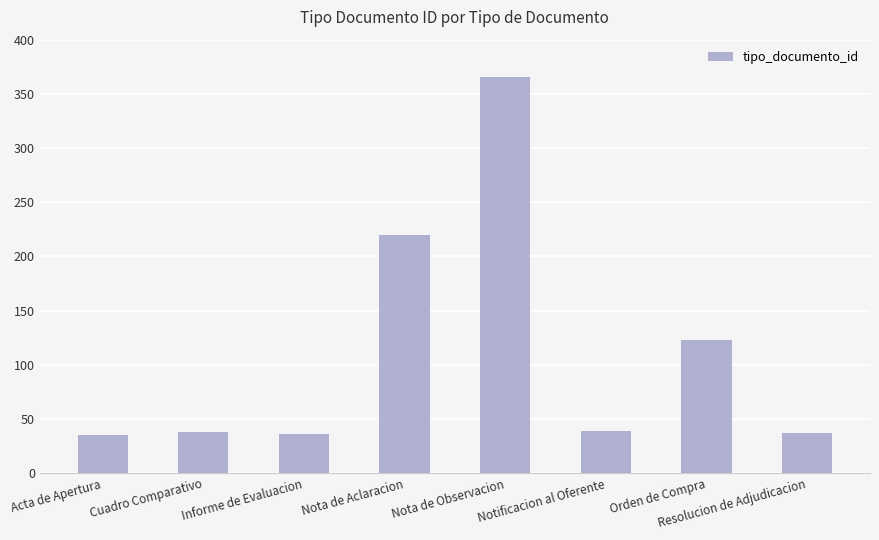

Which category has the highest value across all series?

Nota de Observacion